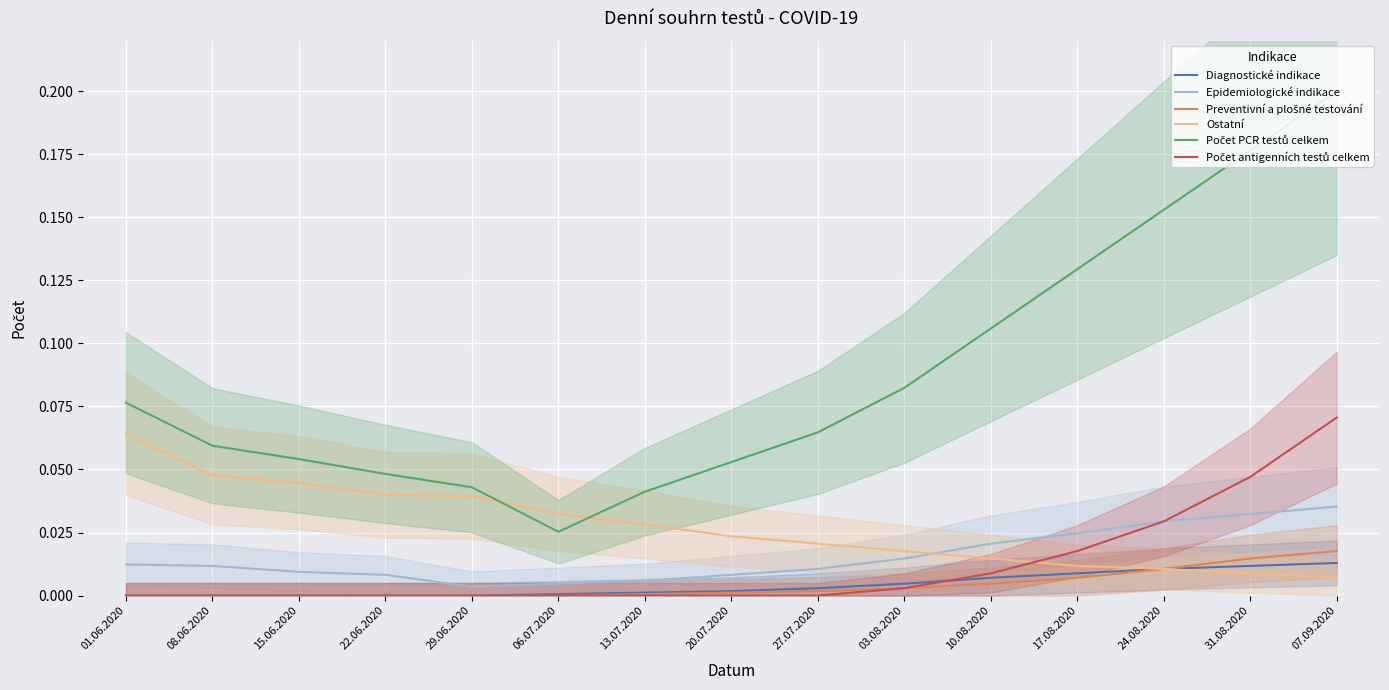

How many intersections are there between Ostatní and Počet antigenních testů celkem?

1